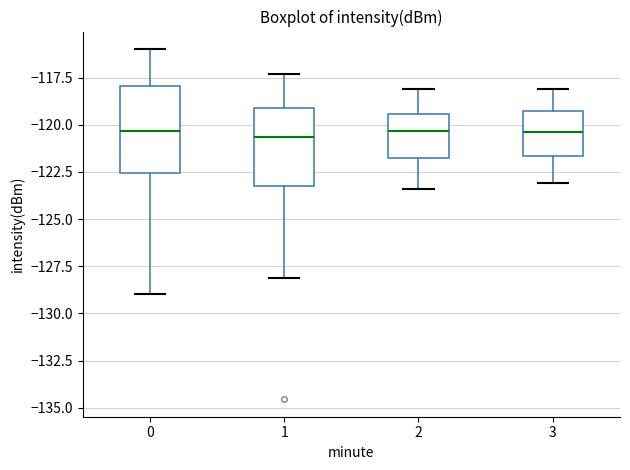

Reading left to right, transcribe this box plot: for each box, give where its median line is, the range the box spans, and where its two whiskers end, as read against the y-axis. The values are not printed on the chart, so give them approximately, as read against the axis.

0: median -120.5, box -122.5 to -118.0, whiskers -129.0 to -116.0
1: median -120.5, box -123.0 to -119.0, whiskers -128.0 to -117.5
2: median -120.5, box -121.5 to -119.5, whiskers -123.5 to -118.0
3: median -120.5, box -121.5 to -119.0, whiskers -123.0 to -118.0